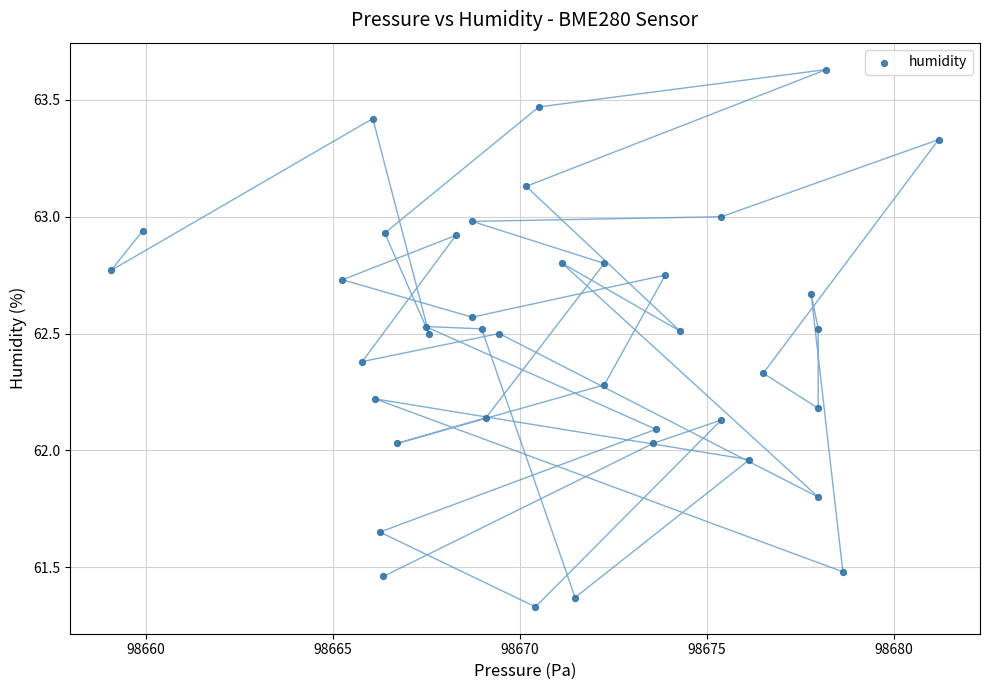

What is the range of Y values (max minus min)?

2.3